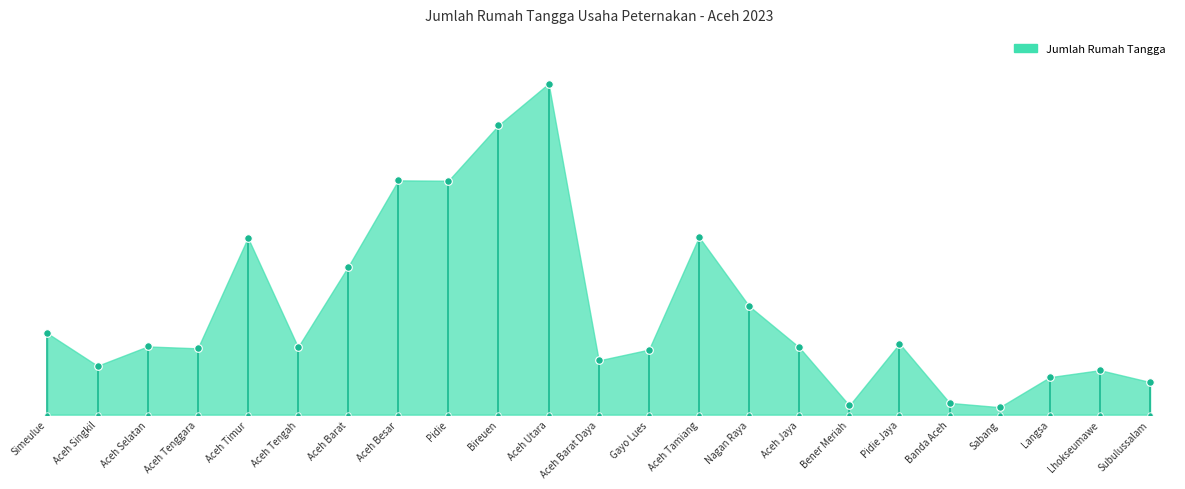

What is the ratio of the value at Subulussalam to the value at Langsa?

0.9